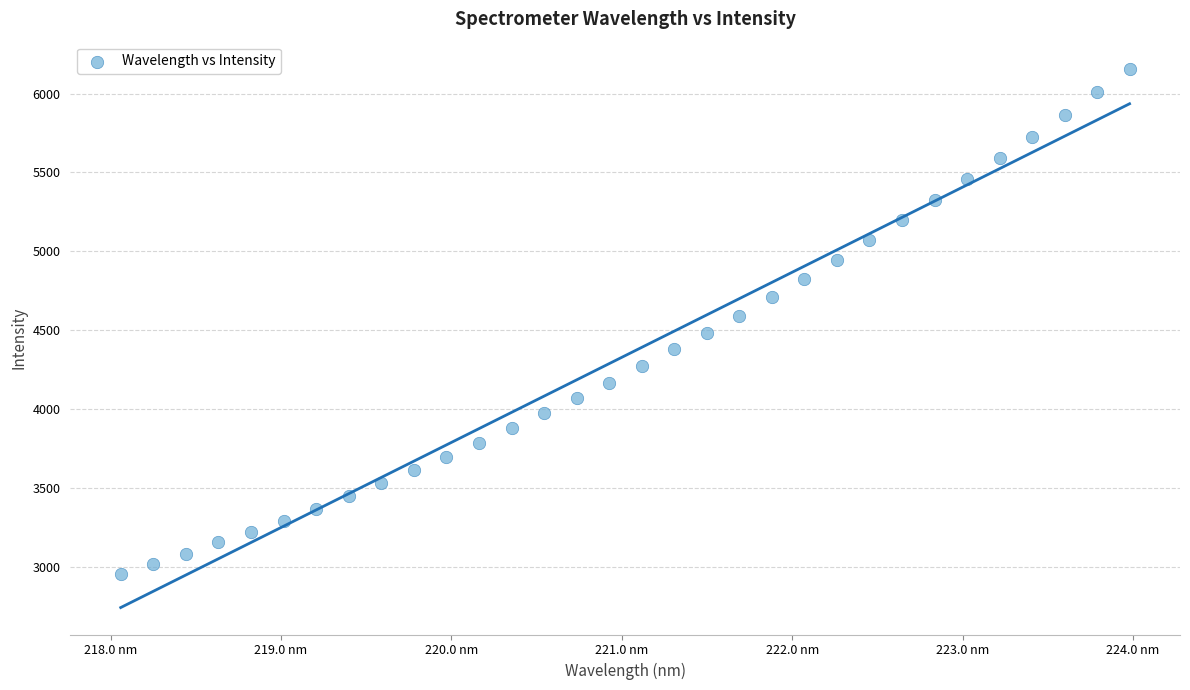

What is the range of X values (max minus min)?

5.9